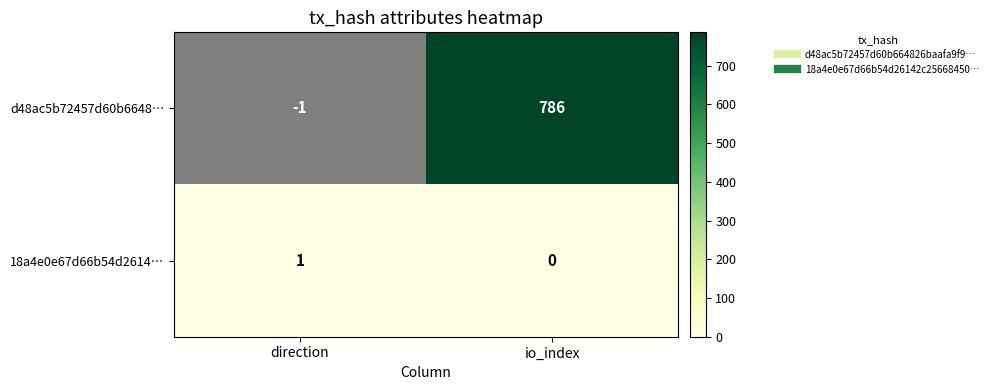

At which category is the sum across all series the highest?

io_index